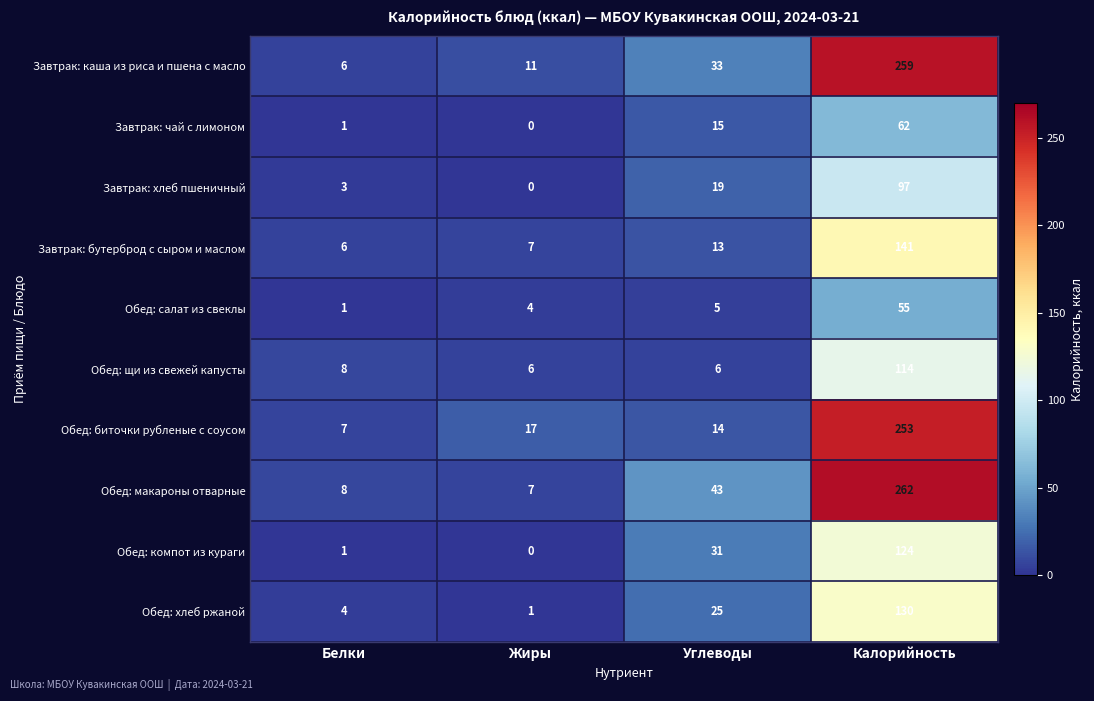

Where is Обед: макароны отварные nearest to the value 134?

Углеводы